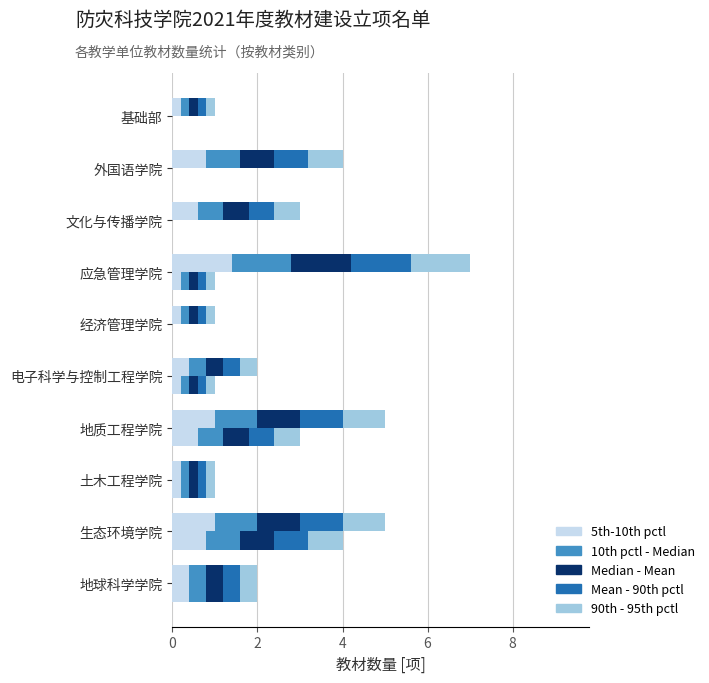

Rank the series at 8 from lowest to highest value.

Mean - 90th pctl, 90th - 95th pctl, 5th-10th pctl, 10th pctl - Median, Median - Mean